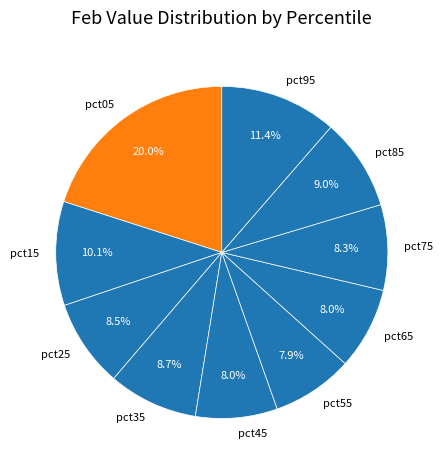

What percentage is NOT represented by pct35?

91.3%